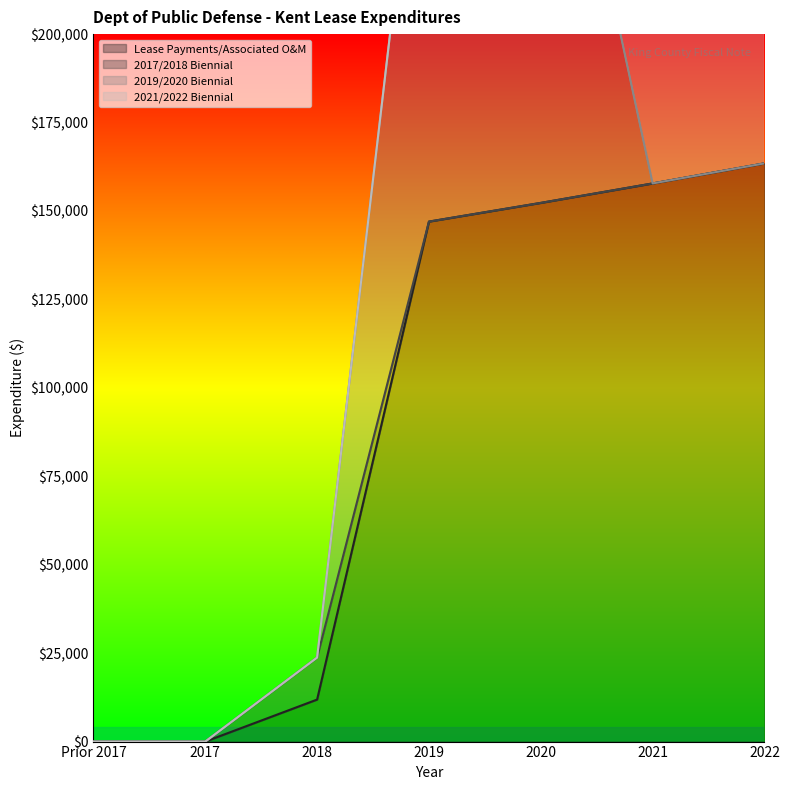

What is the difference between the Lease Payments/Associated O&M values at 2022 and 2017?

163463